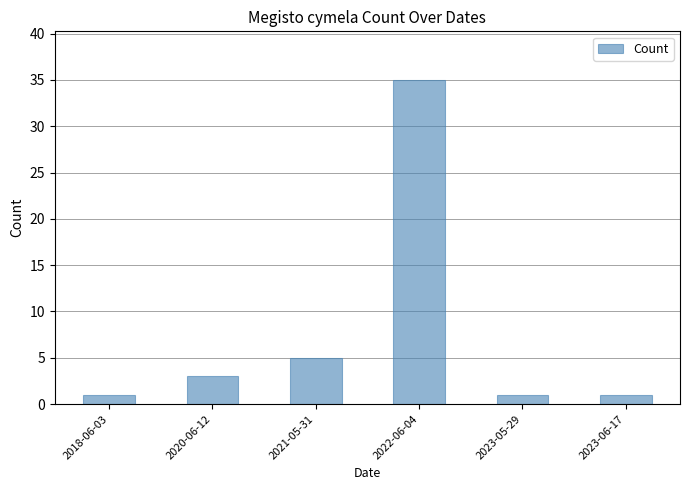

Between 2021-05-31 and 2022-06-04, which is larger?

2022-06-04